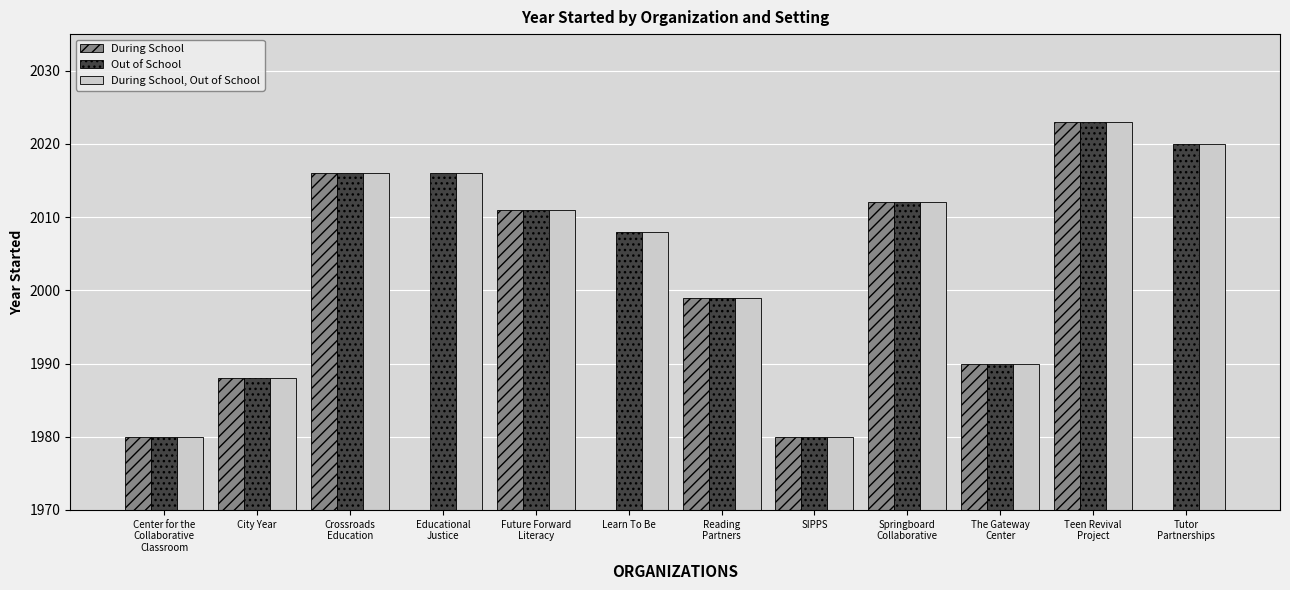

What is the difference between the maximum and minimum values in the Out of School series?

43